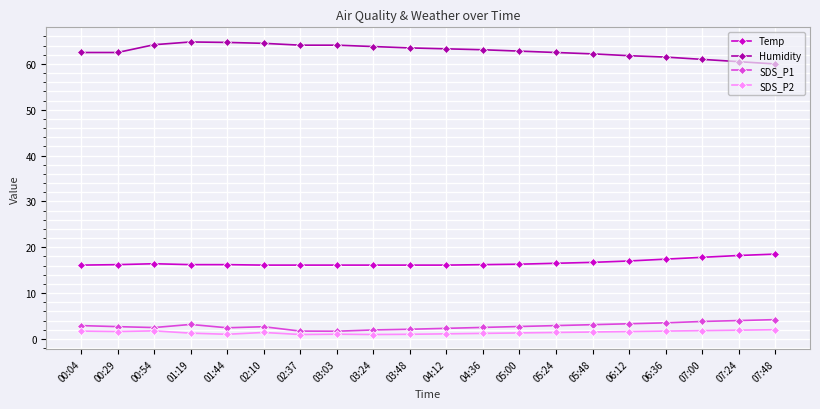

Is it true that Temp equals 10.3 at 01:44?

False